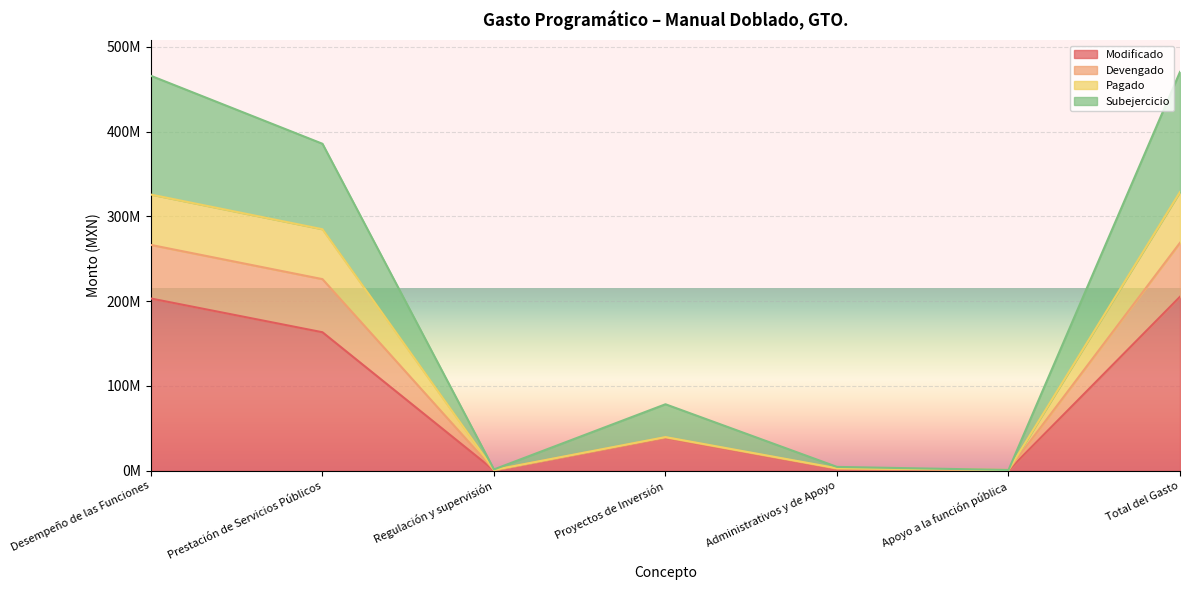

What is the maximum value shown in the chart?

470263922.1